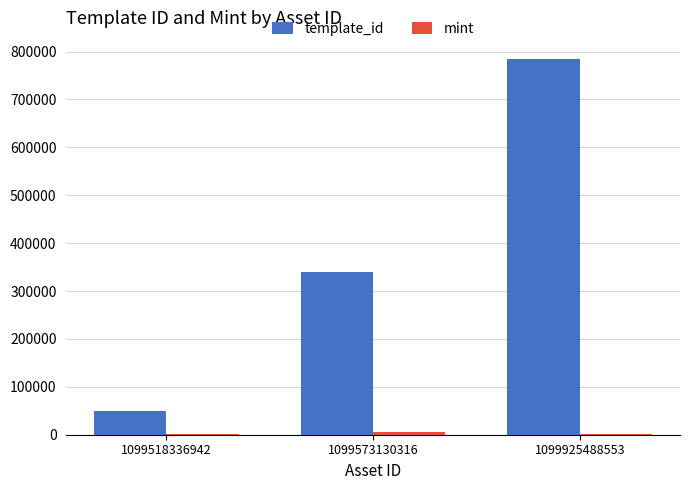

At which category is the sum across all series the highest?

1099925488553